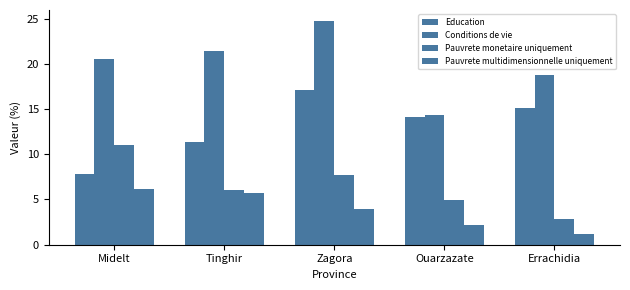

How many values in the Pauvrete multidimensionnelle uniquement series are below 3?

2